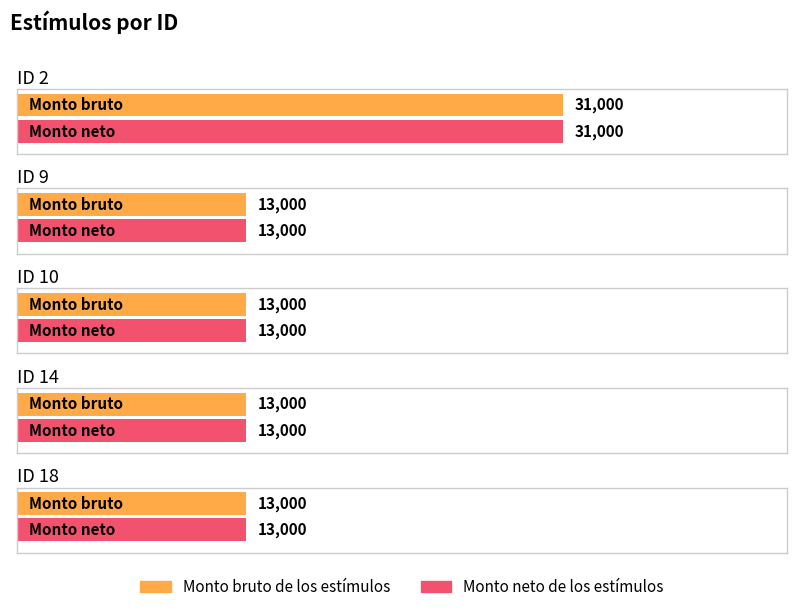

Which category has the highest value in the Monto neto de los estímulos series?

ID 2